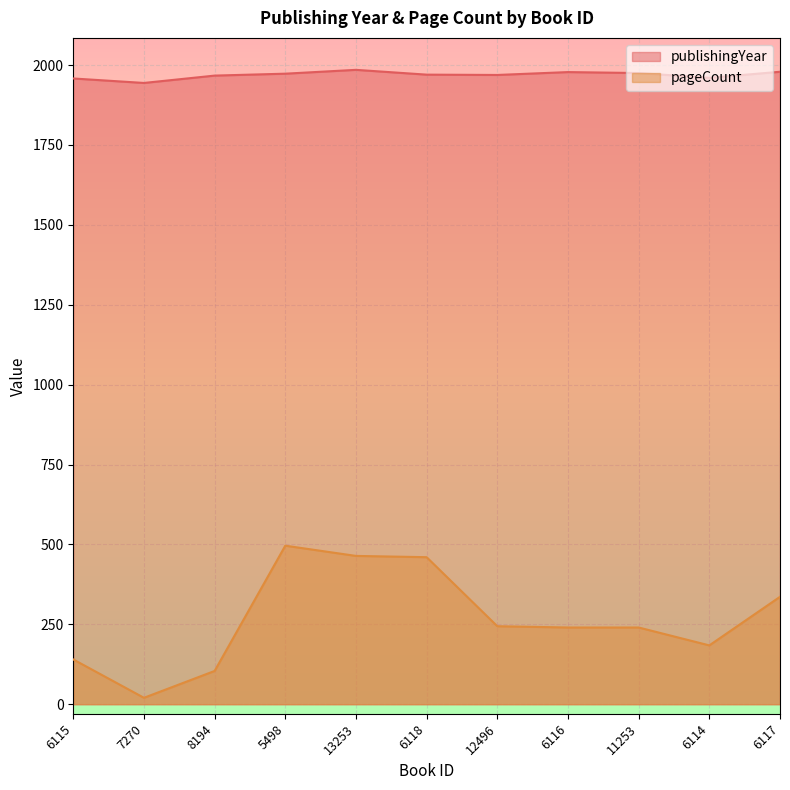

List the series in order of their peak value, highest first.

publishingYear, pageCount